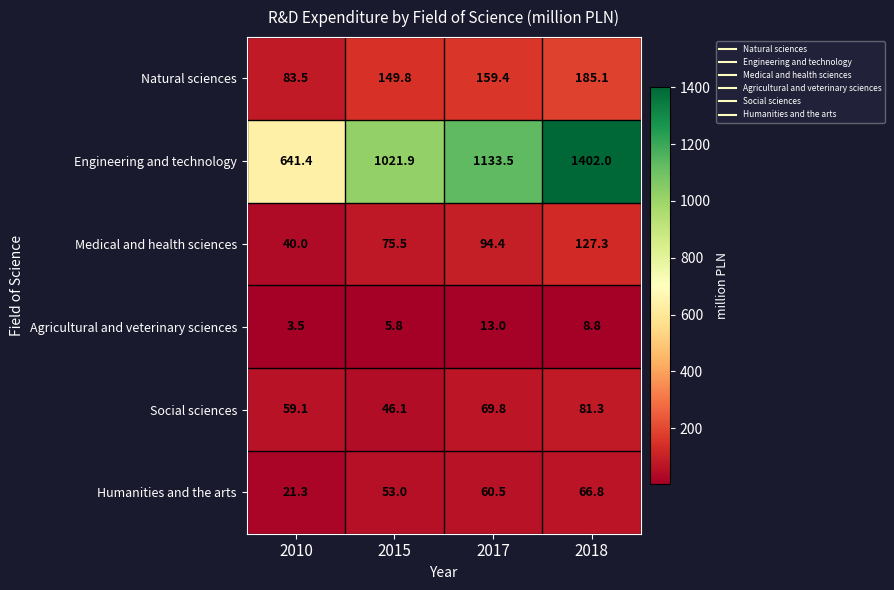

At how many categories does at least one series exceed 201?

4